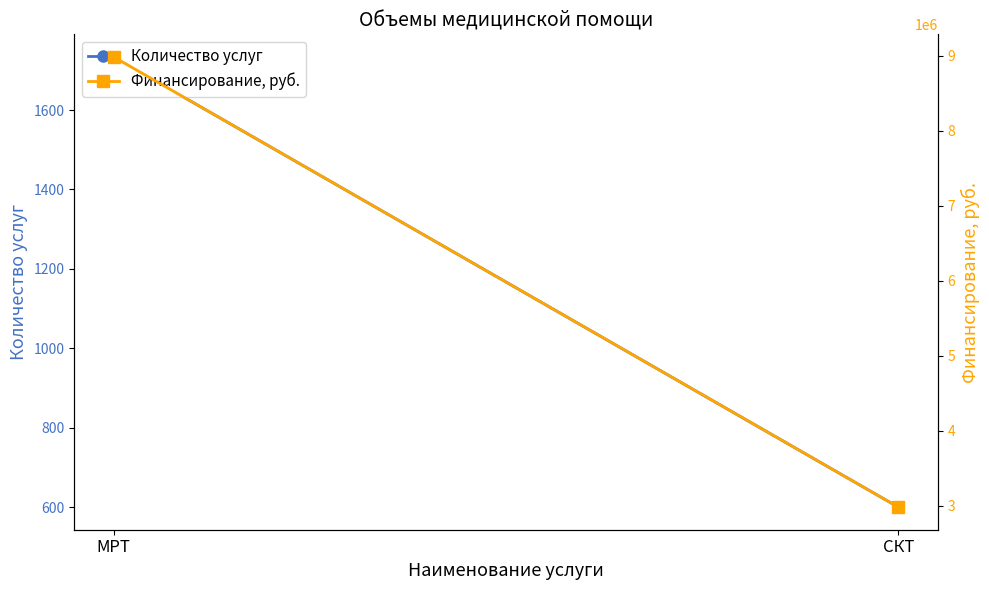

What is the difference between the maximum and minimum values in the Количество услуг series?

1134